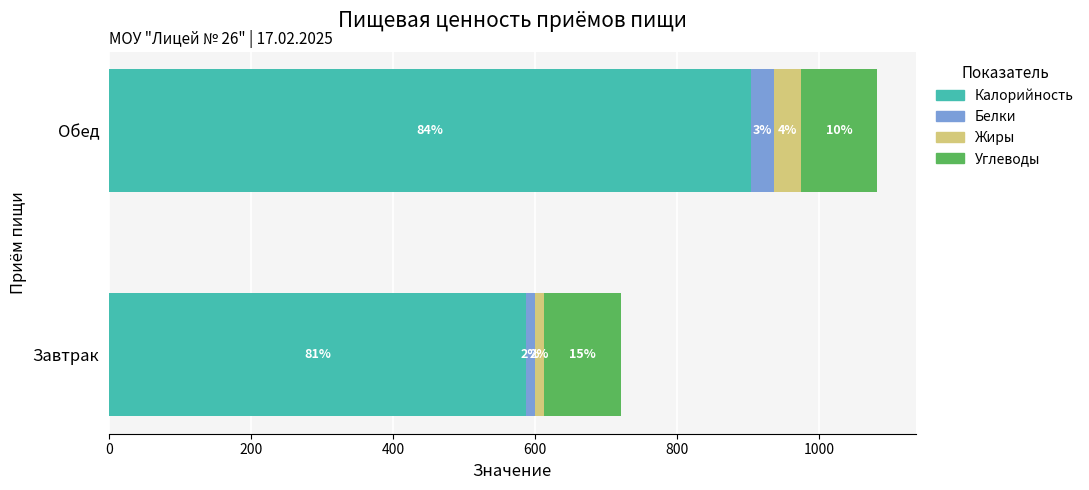

Reading left to right, transcribe all the data shown in this chart.

Калорийность: 586.8	904.1
Белки: 13.4	31.5
Жиры: 12.0	38.2
Углеводы: 108.7	107.8